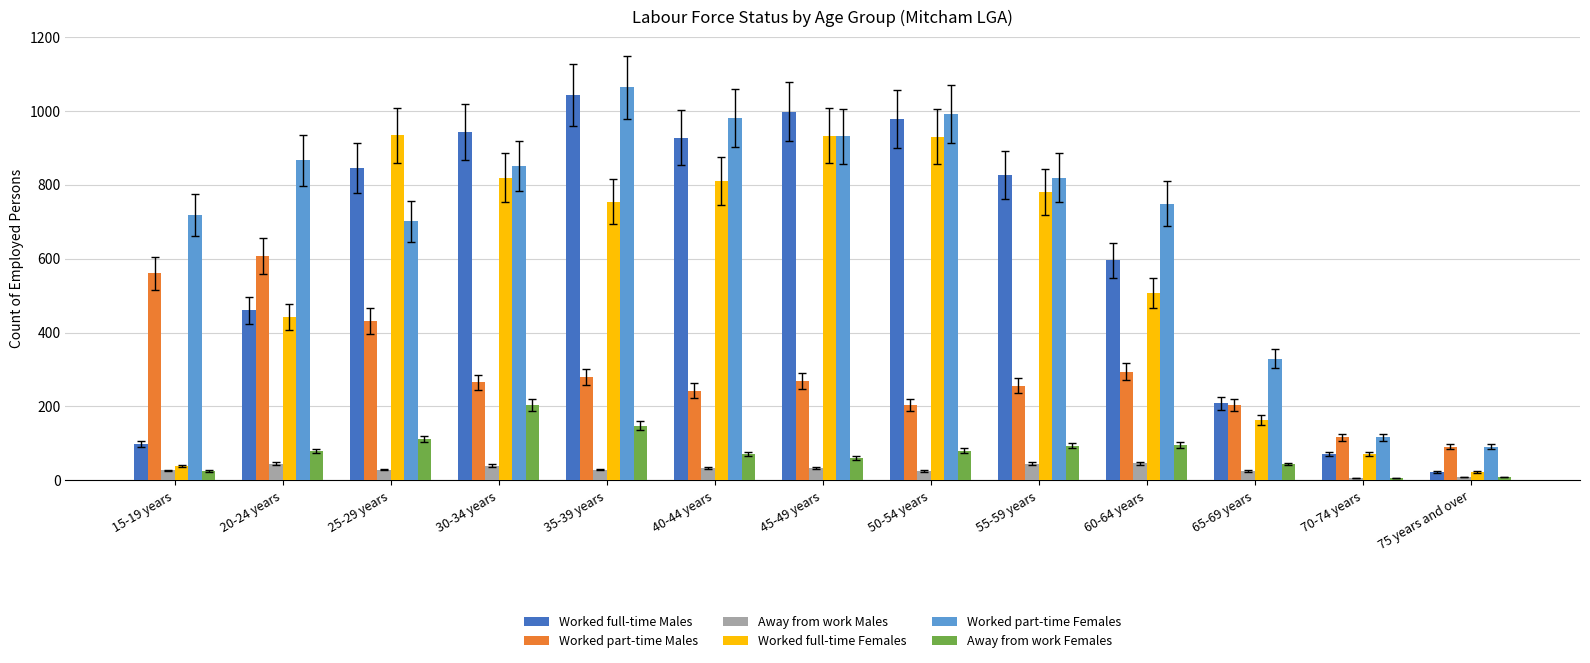

At 60-64 years, list the series in order from largest to smallest.

Worked part-time Females, Worked full-time Males, Worked full-time Females, Worked part-time Males, Away from work Females, Away from work Males